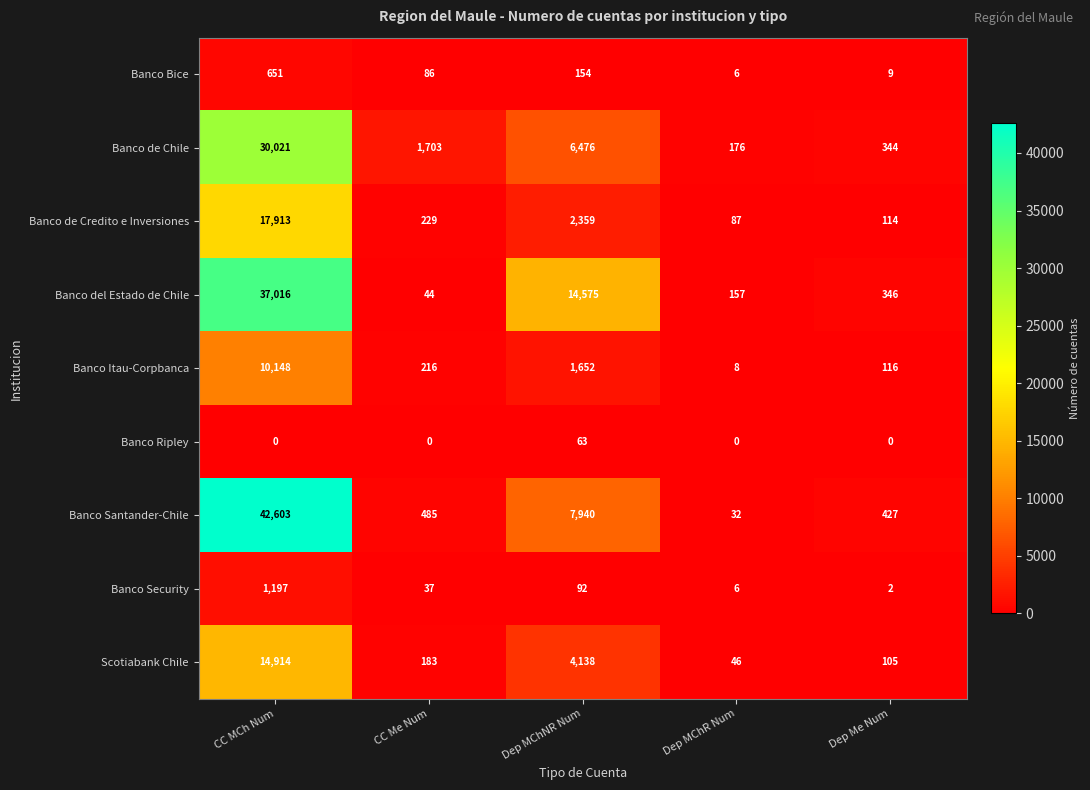

What is the highest value of the Banco de Credito e Inversiones series?

17913